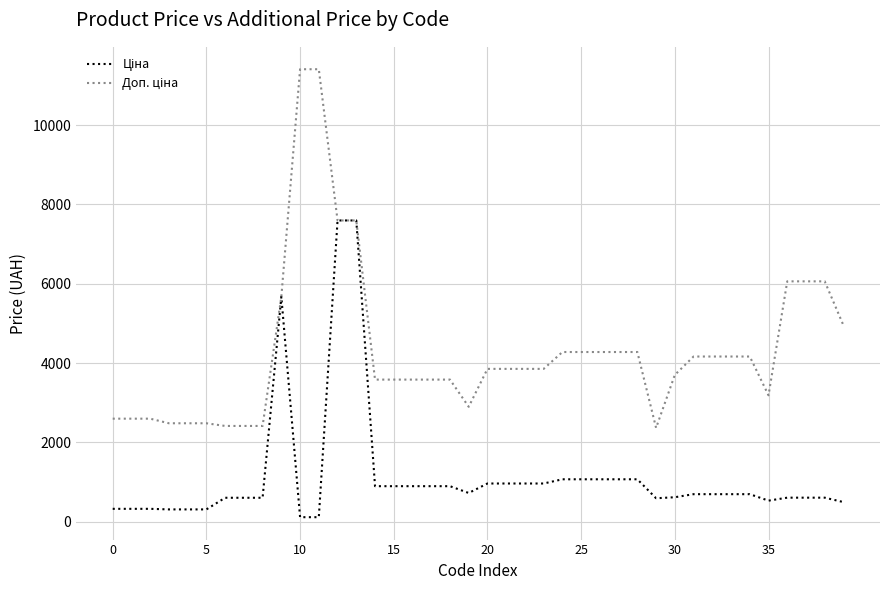

What is the greatest value displayed?

11410.0